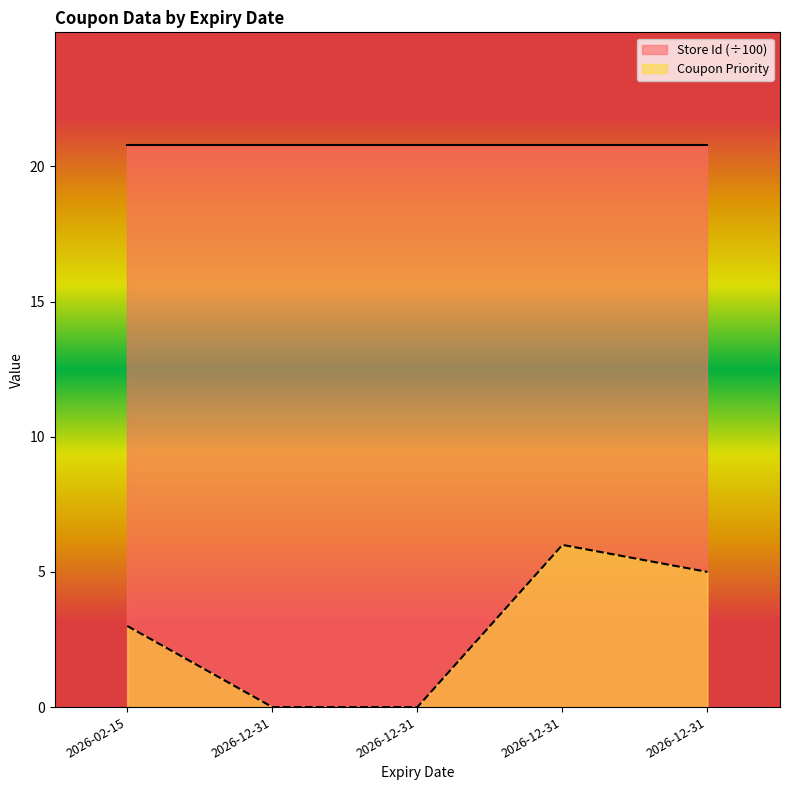

Reading left to right, extract all data points from this chart.

3	0	0	6	5